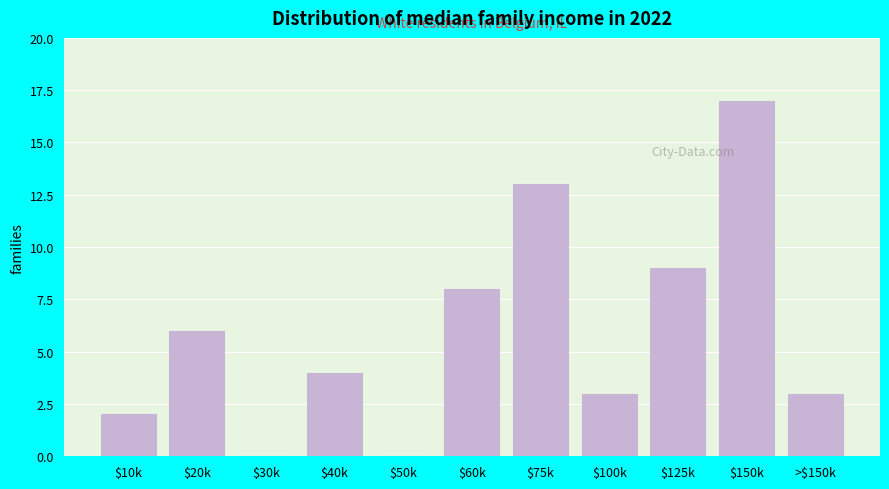

True or false: the data shows 13 at $60k.

False